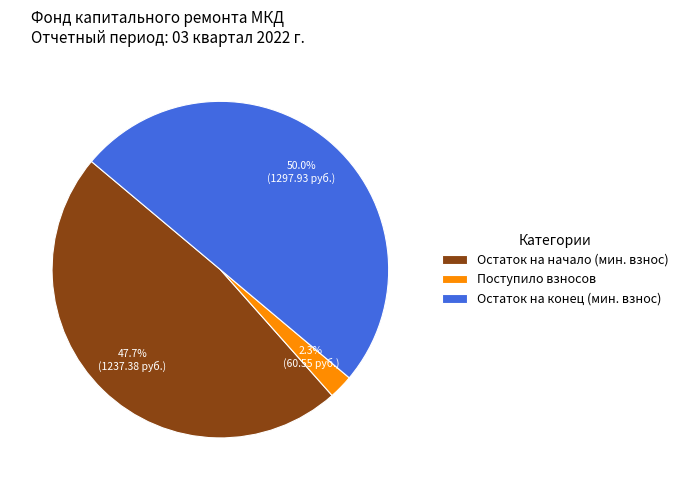

Which category has the smallest portion of the pie?

Поступило взносов